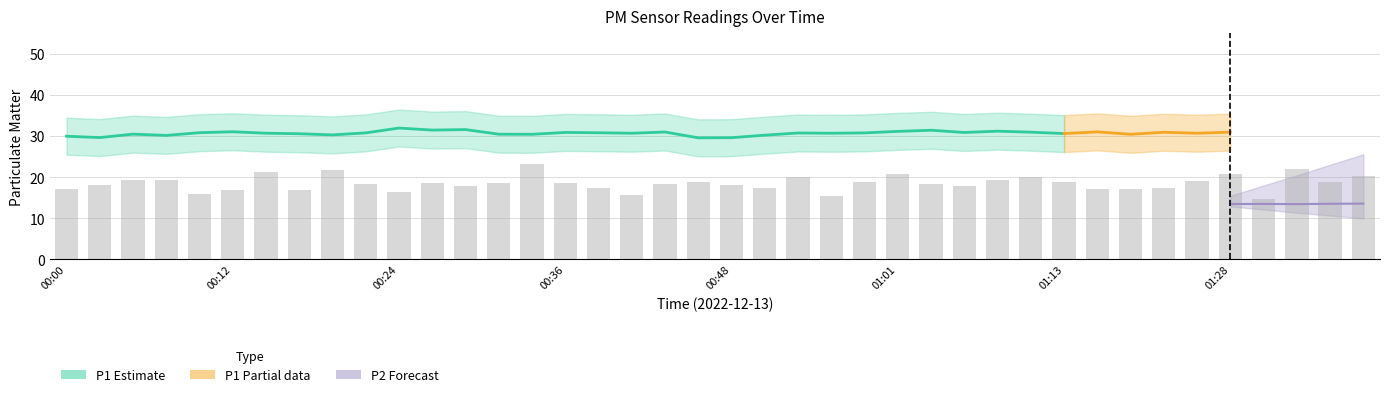

What is the ratio of the value at 00:19 to the value at 00:02?

1.2